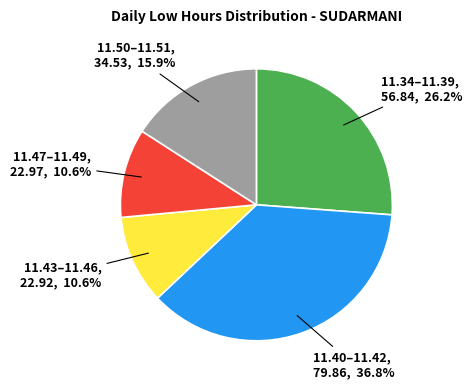

Is there any slice that represents more than half of the pie?

No